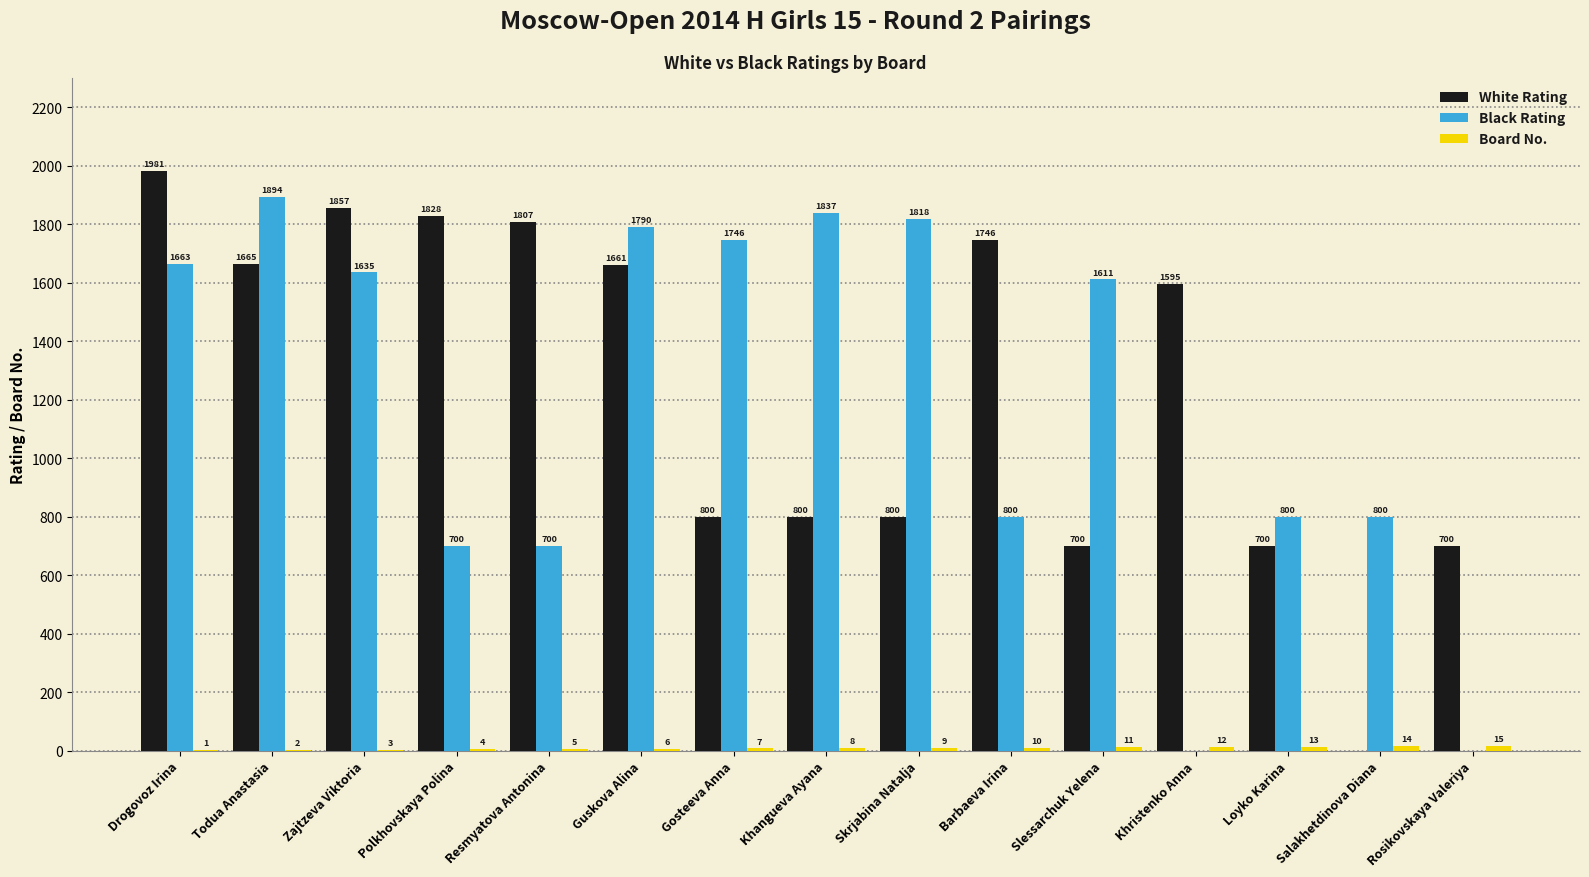

Are the bars grouped side by side (vs. stacked)?

Yes